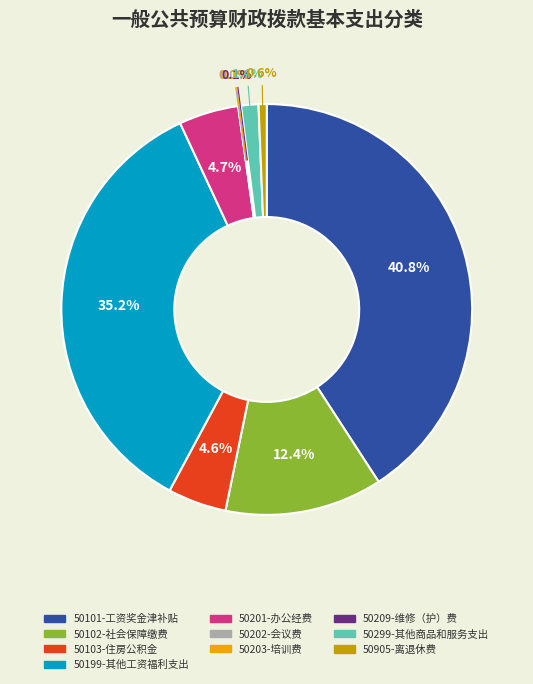

Combined, do 50102-社会保障缴费 and 50199-其他工资福利支出 account for over 50%?

No